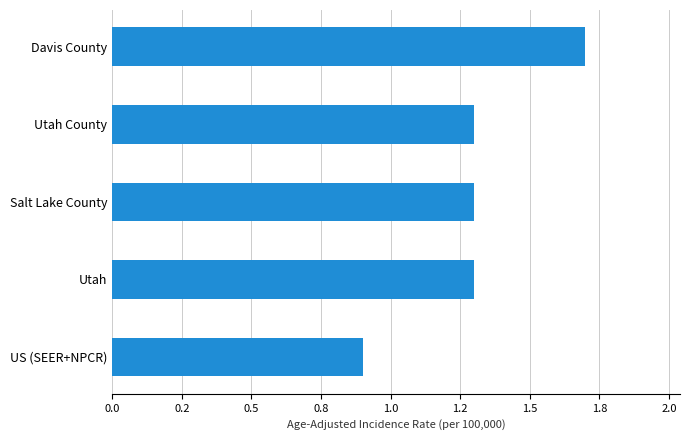

Count the values in the range 1 to 2.

4